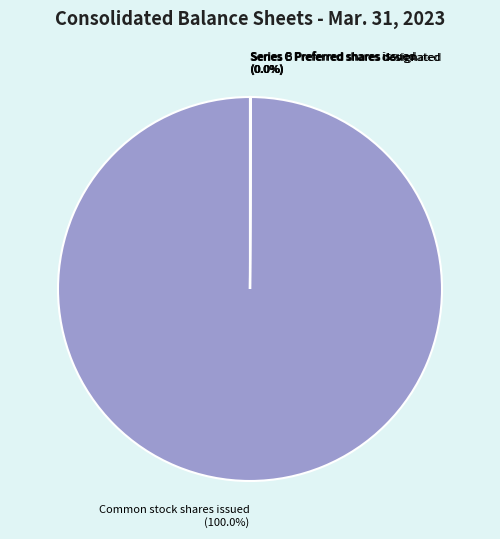

Which category has the biggest portion of the pie?

Common stock shares issued